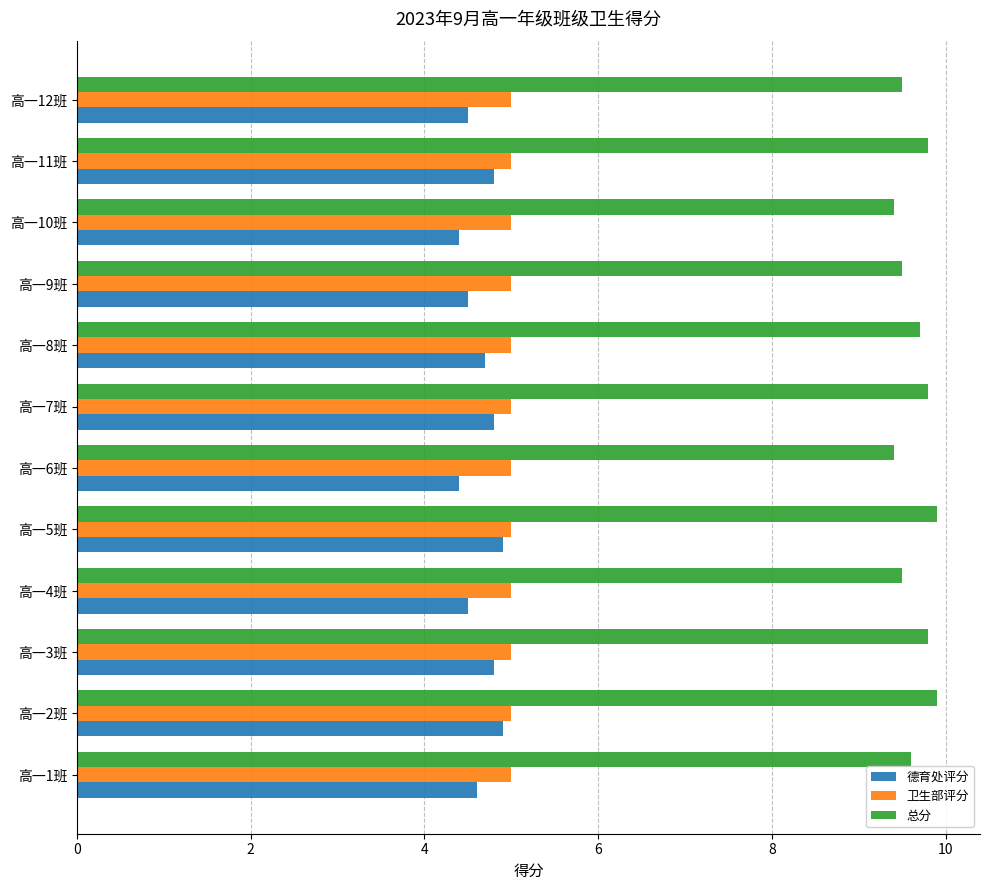

What is the sum of all 德育处评分 values?

55.8